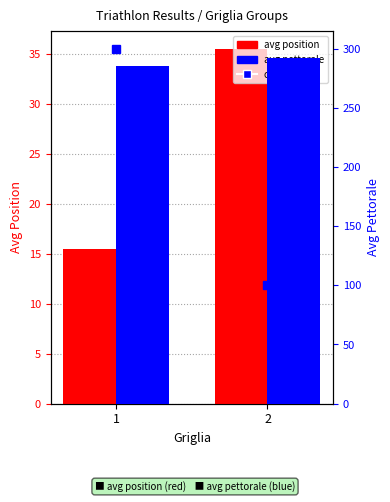

At which category is the sum across all series the highest?

2